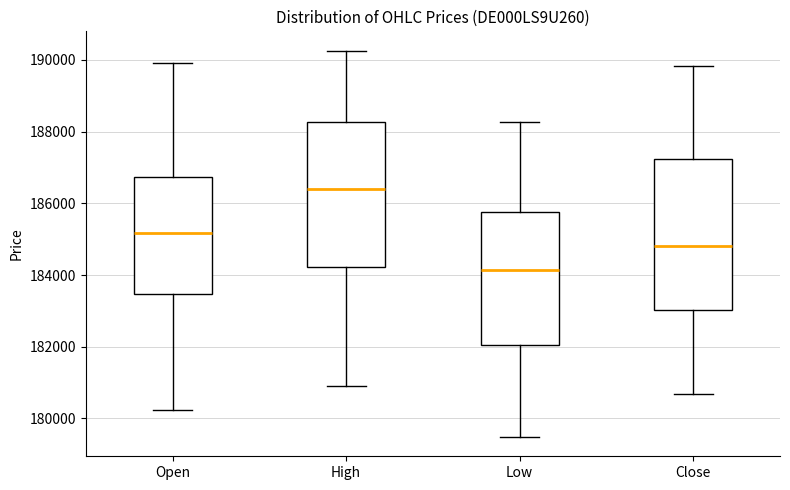

Which box's median line is the lowest?

Low